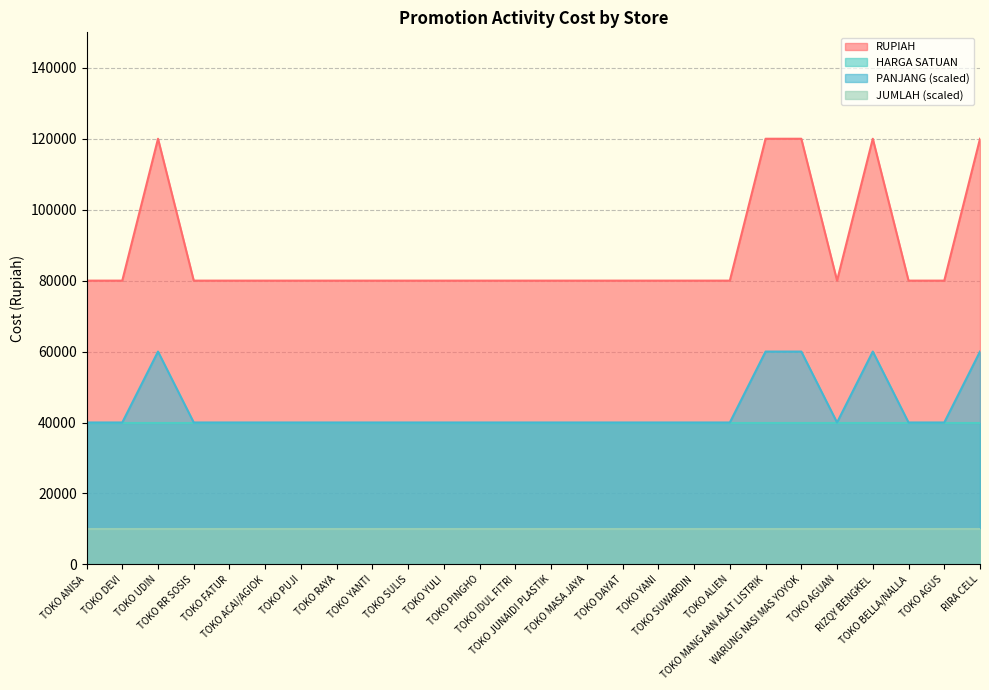

What is the label of the 3rd point from the left?

TOKO UDIN